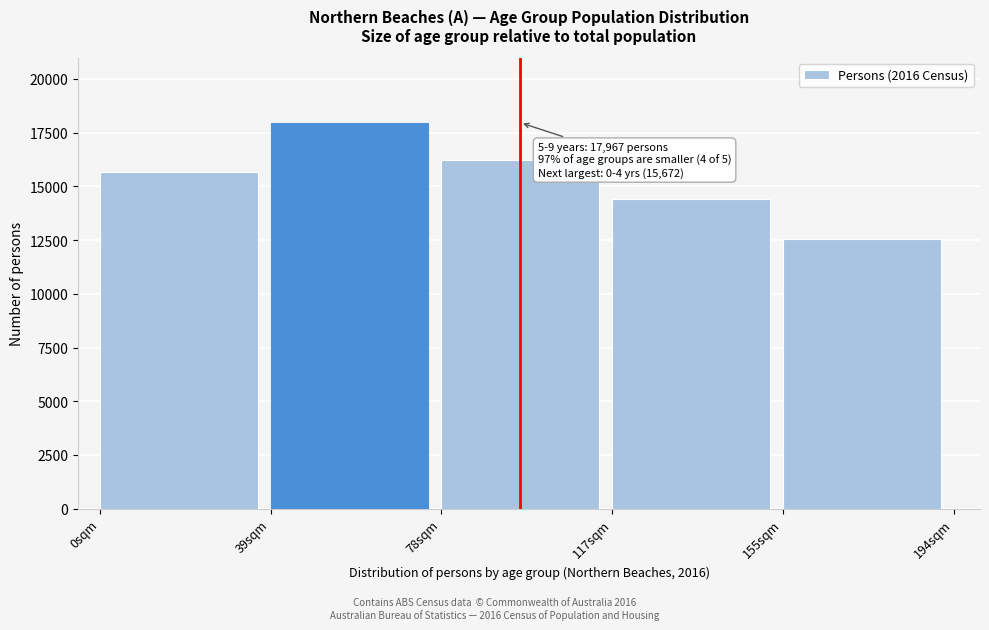

Reading left to right, what are all the values shown in this chart?

0sqm=15672	39sqm=17967	78sqm=16210	117sqm=14412	155sqm=12554